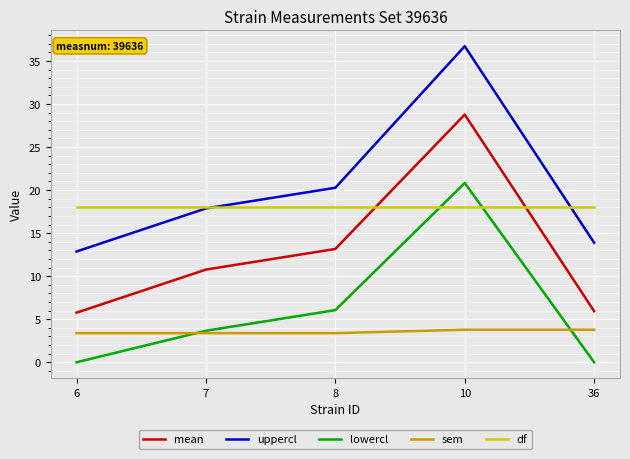

True or false: sem and uppercl cross at least once.

False